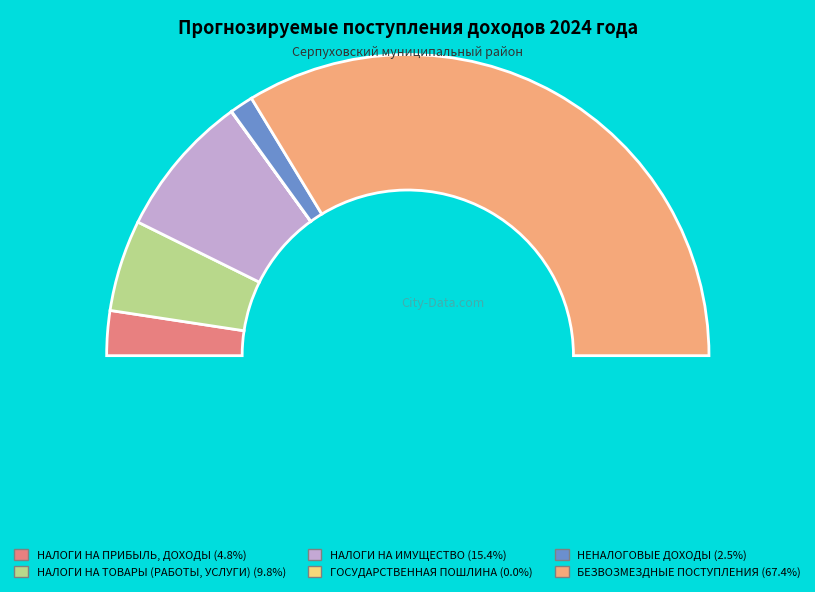

Rank the categories by value from highest to lowest.

БЕЗВОЗМЕЗДНЫЕ ПОСТУПЛЕНИЯ, НАЛОГИ НА ИМУЩЕСТВО, НАЛОГИ НА ТОВАРЫ (РАБОТЫ, УСЛУГИ), НАЛОГИ НА ПРИБЫЛЬ, ДОХОДЫ, НЕНАЛОГОВЫЕ ДОХОДЫ, ГОСУДАРСТВЕННАЯ ПОШЛИНА